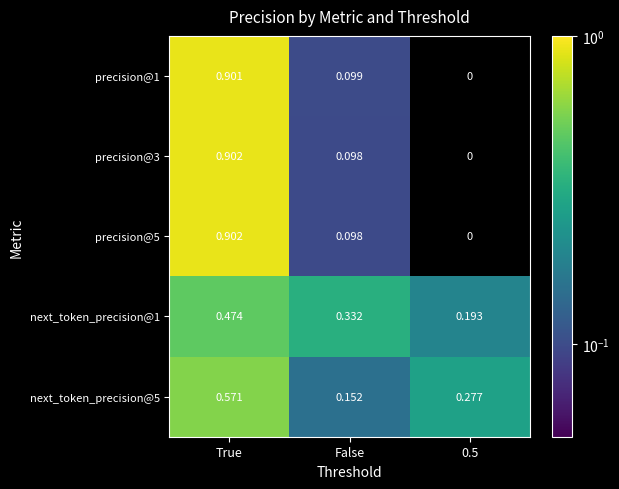

What is the approximate value of next_token_precision@1 at False?

0.3